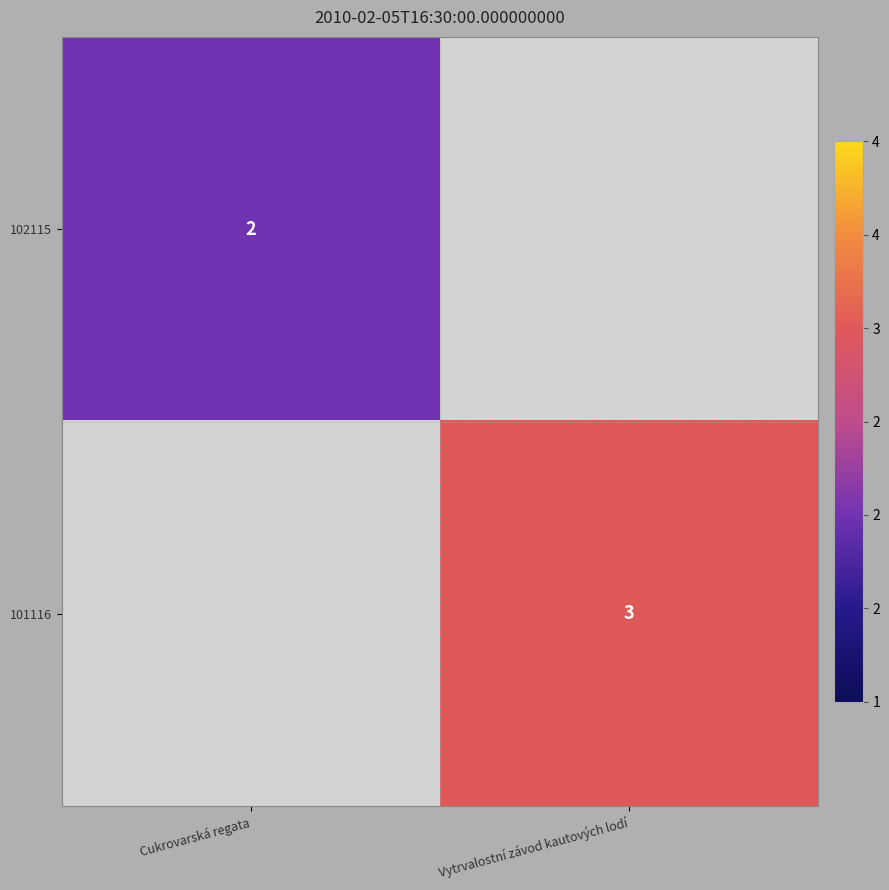

Is the value of 102115 at Cukrovarská regata greater than the value of 101116 at Vytrvalostní závod kautových lodí?

No